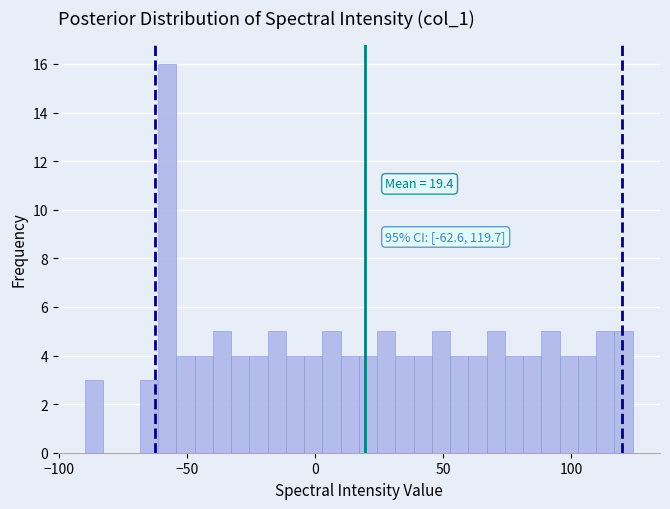

Around what value on the x-axis is the tallest bar? Give the approximate position of its centre, as read against the axis.

-60